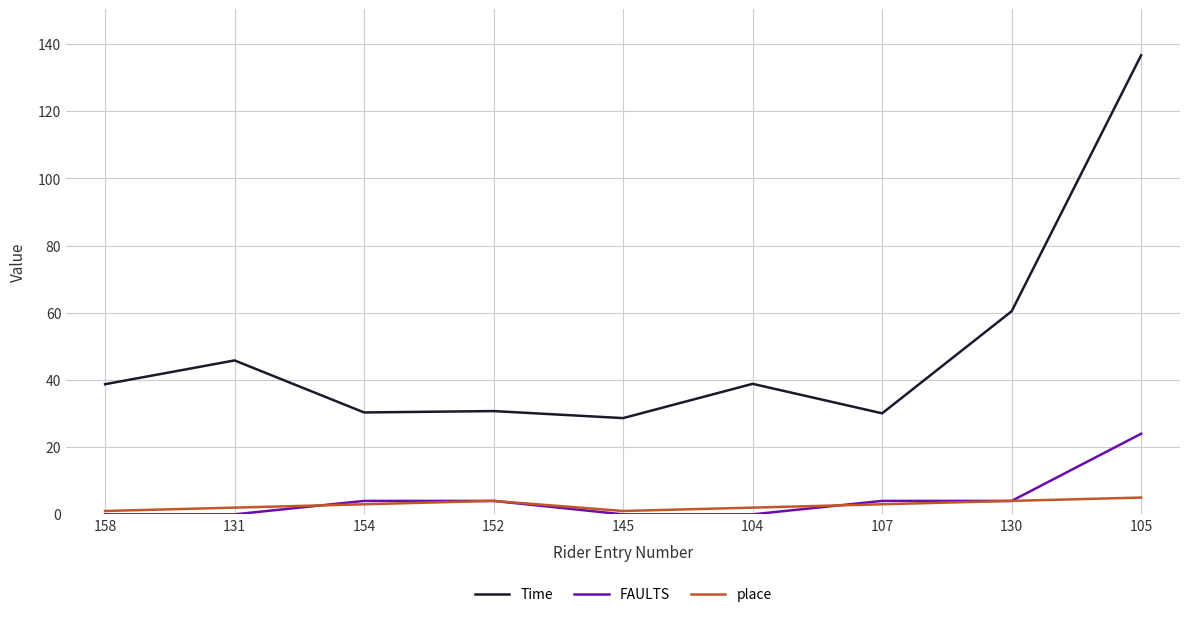

What is the difference between the highest and lowest values at 105?

131.7